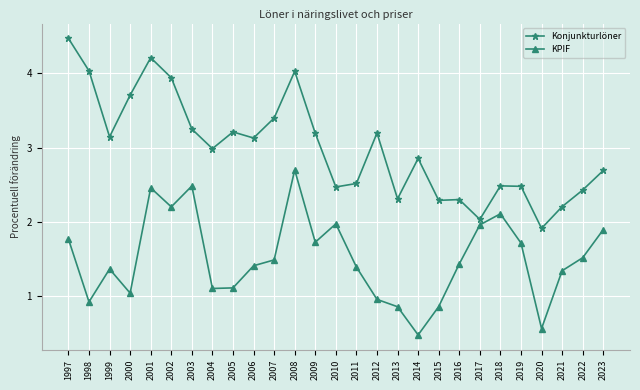

What is the minimum value shown in the chart?

0.5